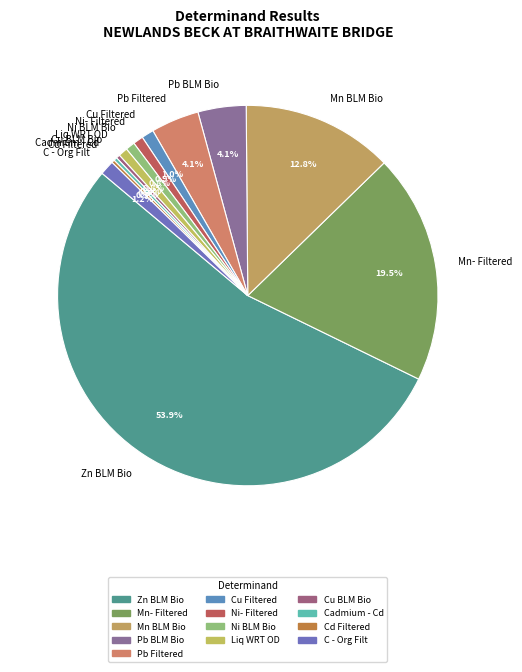

Is the sum of Mn- Filtered and Cadmium - Cd greater than half?

No